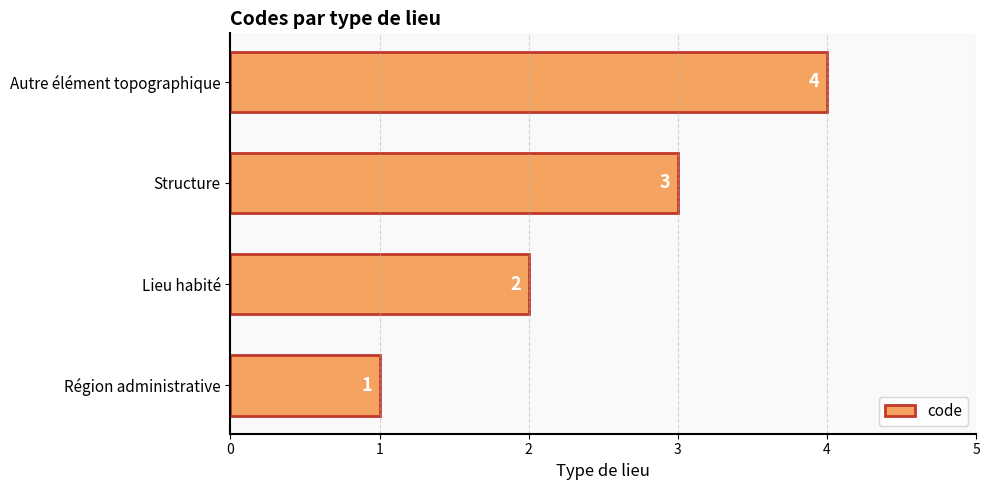

Are the bars grouped side by side (vs. stacked)?

No